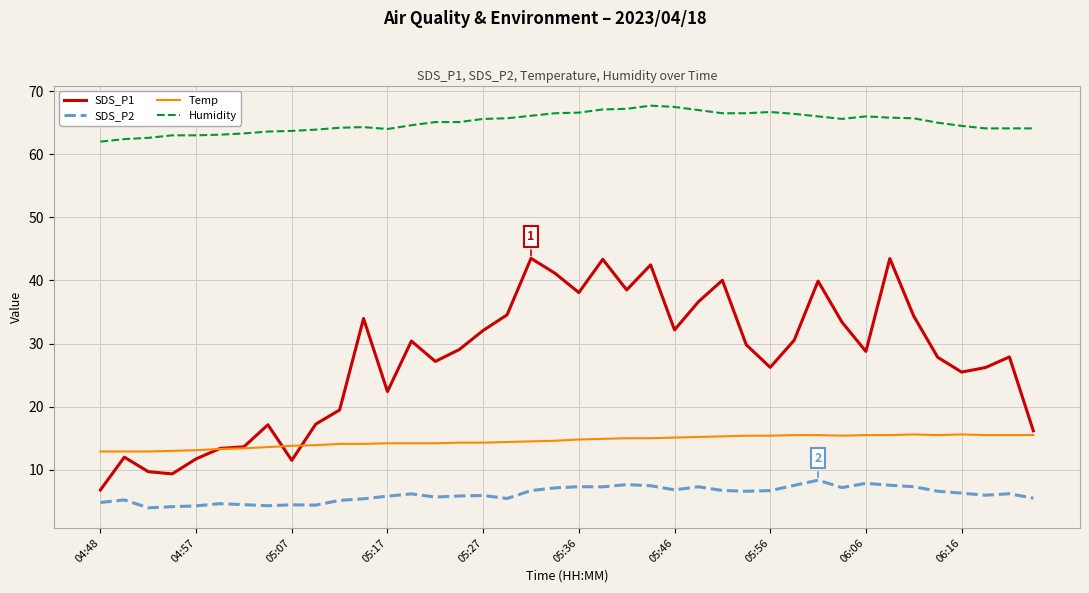

What is the smallest value displayed?

4.0